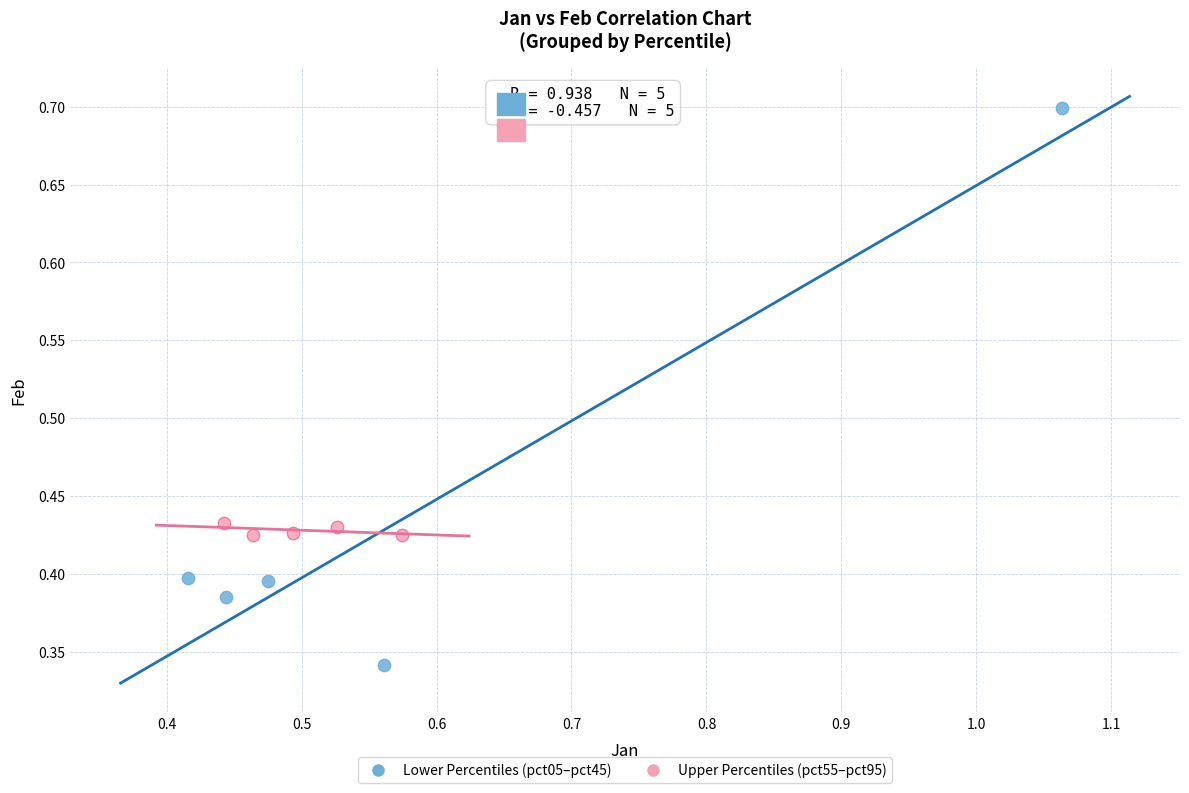

Which series has the largest Y range (max minus min)?

Lower Percentiles (pct05–pct45)